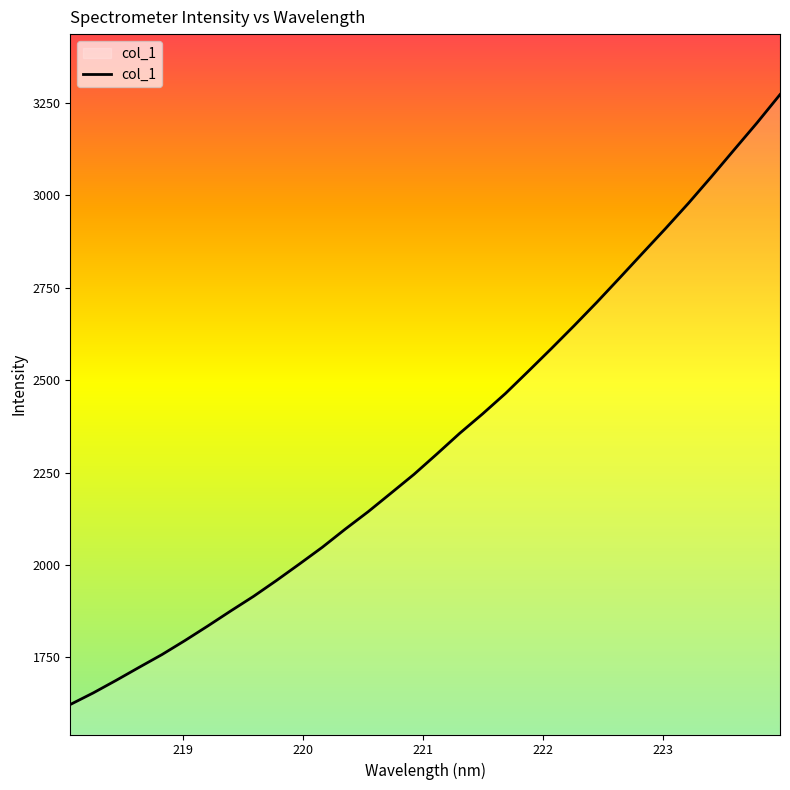

What is the maximum value shown in the chart?

3272.2